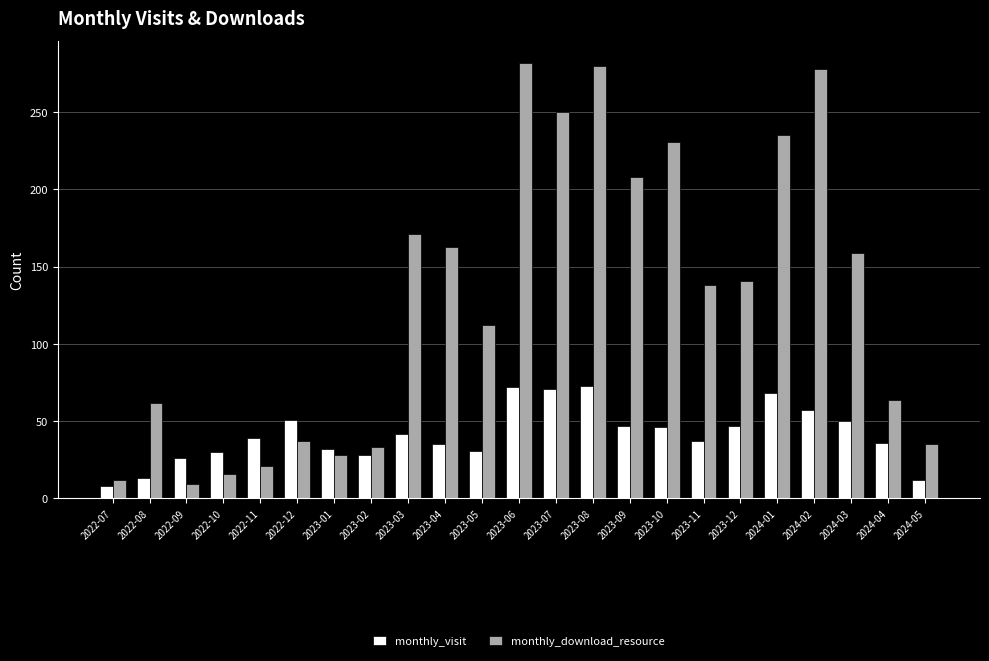

What is the lowest value of the monthly_visit series?

8